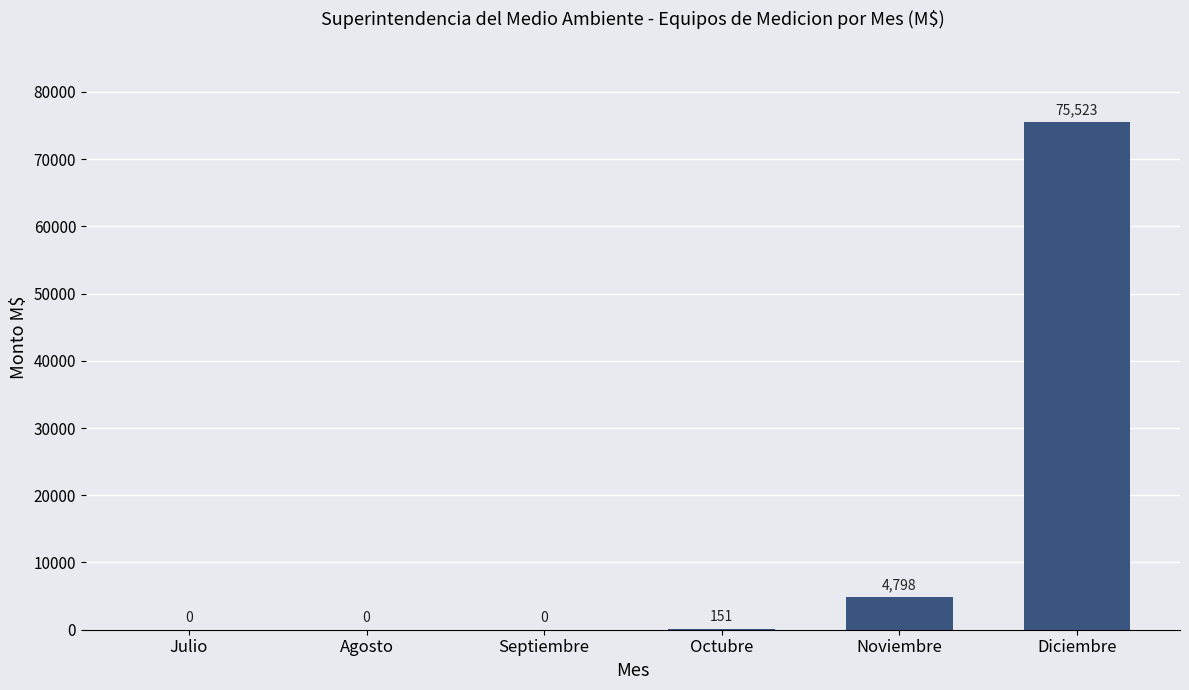

What is the greatest value displayed?

75523